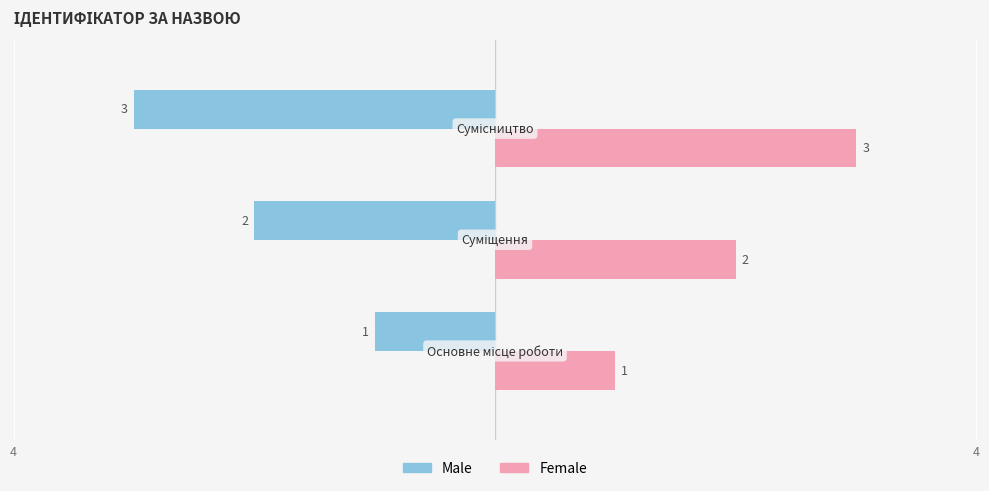

What are all the series names shown in the legend?

Male, Female